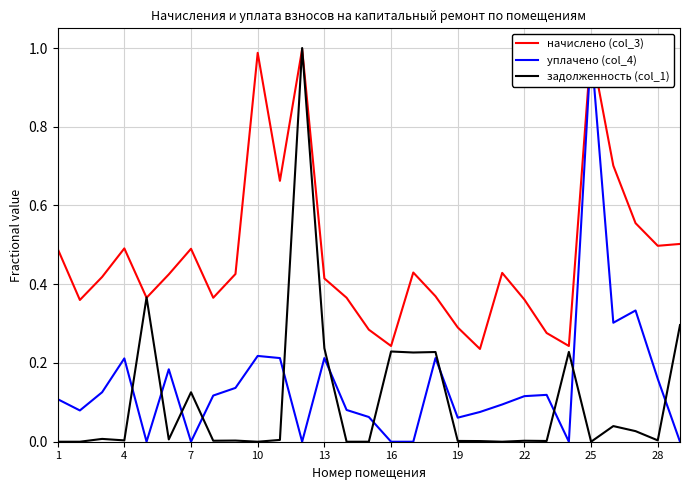

True or false: задолженность (col_1) has a value of 0.0 at 1.

True